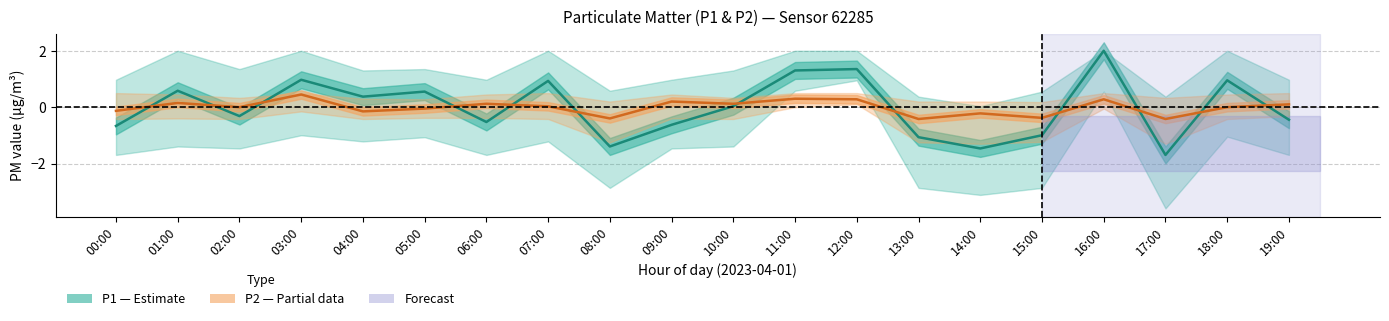

How many lines are shown in the chart?

2